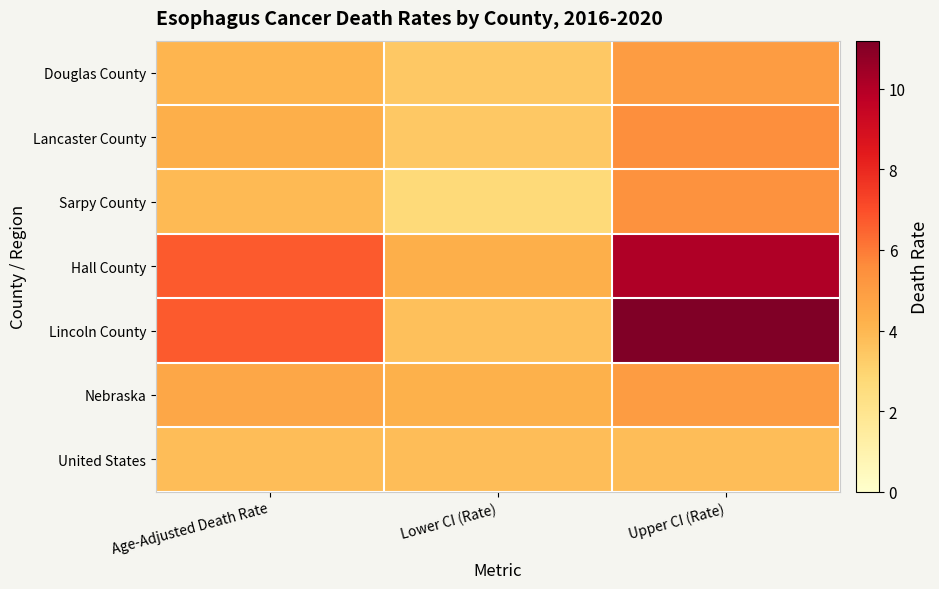

Which series changed the most between Lower CI (Rate) and Upper CI (Rate)?

Lincoln County